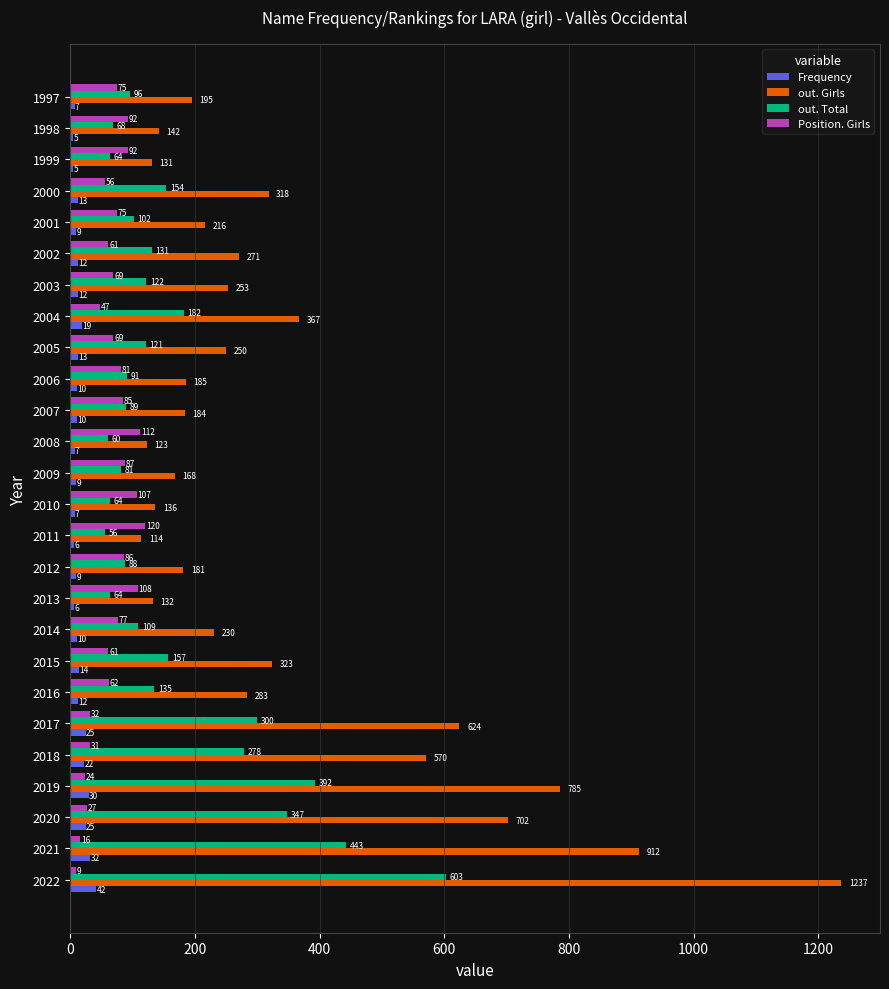

List the series in order of their peak value, lowest first.

Frequency, Position. Girls, out. Total, out. Girls